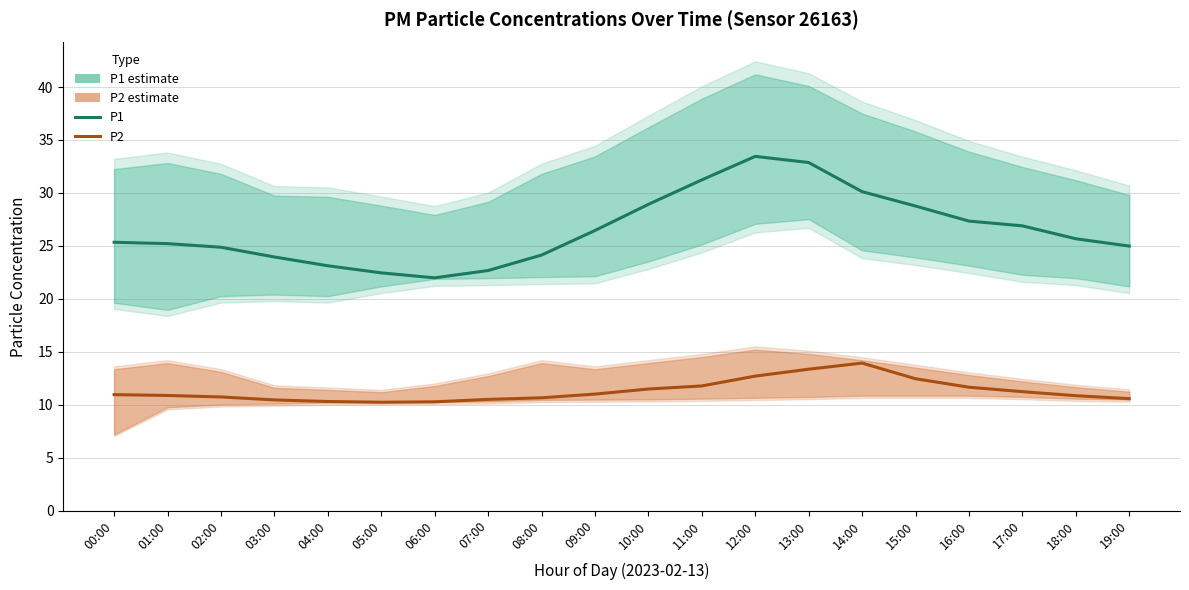

The P1 series shows 31.2 at 11:00. True or false?

True